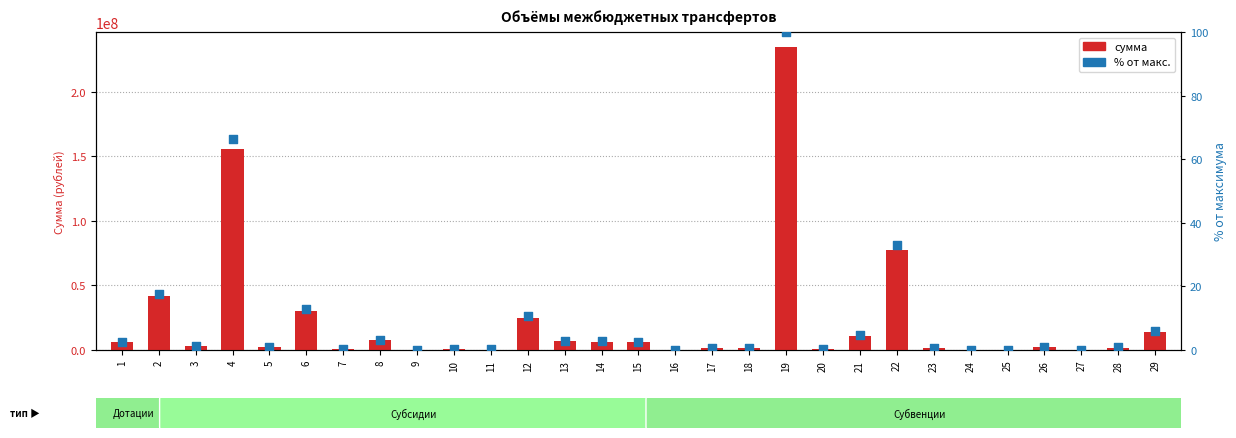

Which series contains the highest Y value?

сумма